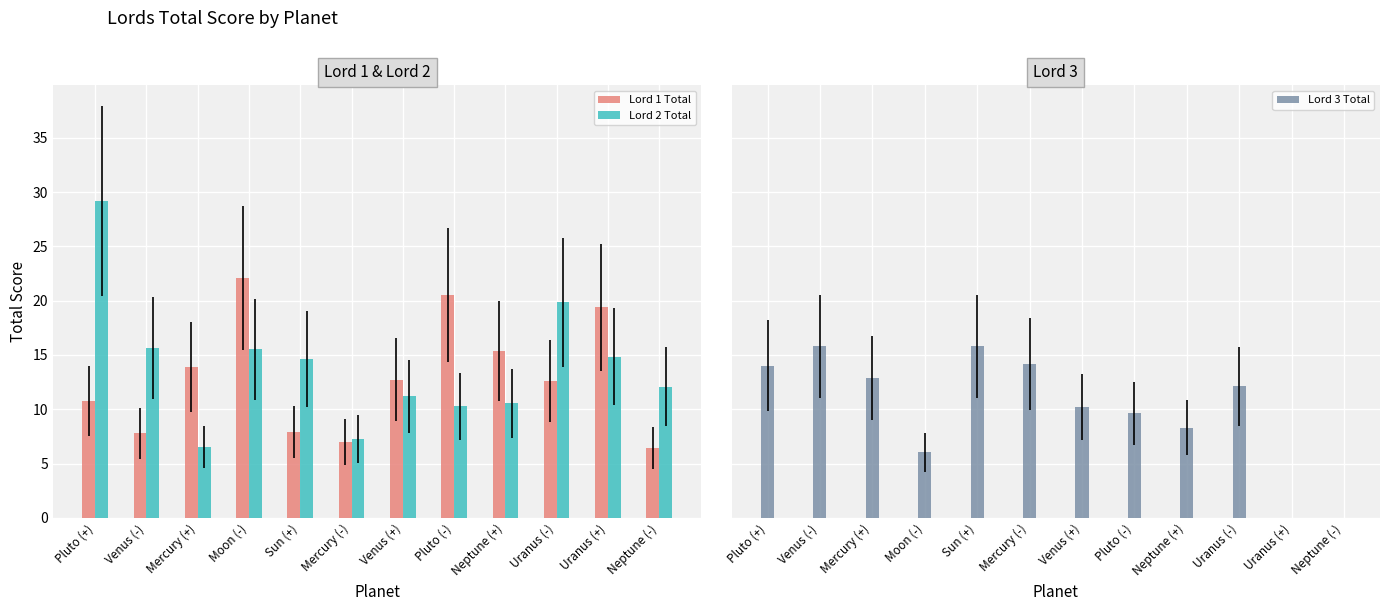

What is the label of the 4th bar from the right?

Neptune (+)